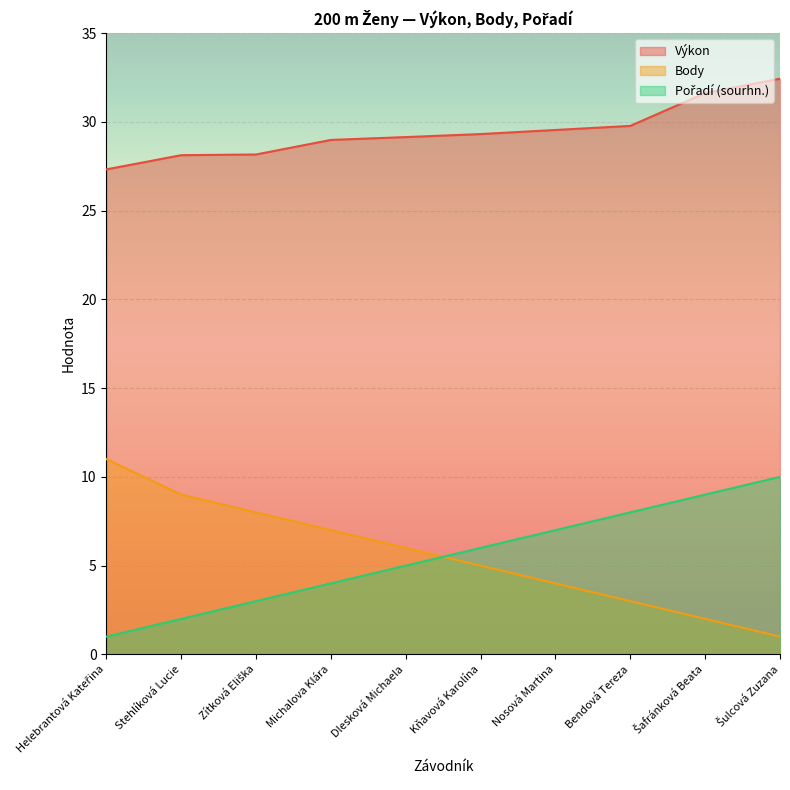

Reading left to right, list all the values displayed in this chart.

Výkon: 27.3	28.1	28.2	29.0	29.1	29.3	29.5	29.8	31.6	32.4
Body: 11.0	9.0	8.0	7.0	6.0	5.0	4.0	3.0	2.0	1.0
Pořadí (sourhn.): 1.0	2.0	3.0	4.0	5.0	6.0	7.0	8.0	9.0	10.0